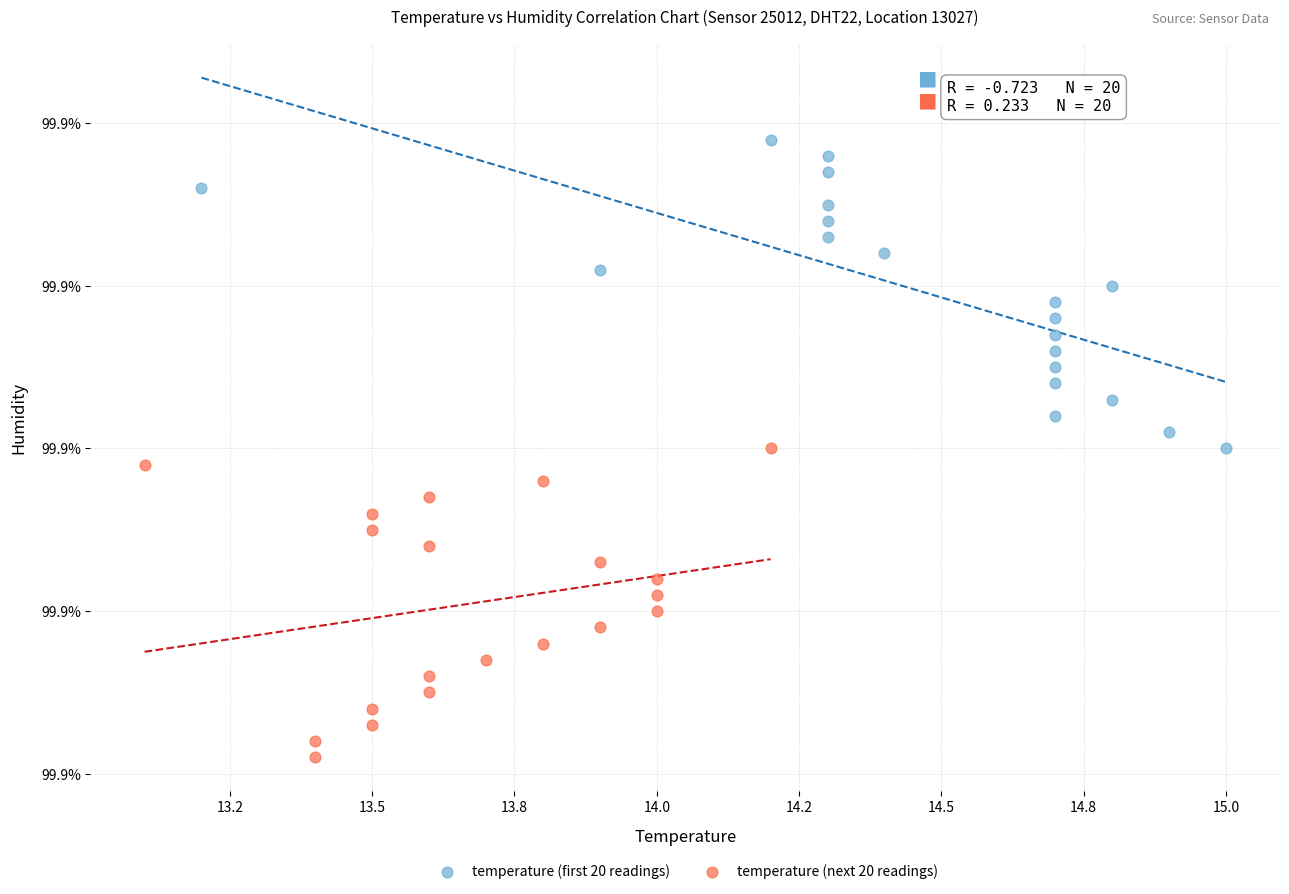

Which series reaches the maximum Y coordinate?

temperature (first 20 readings)